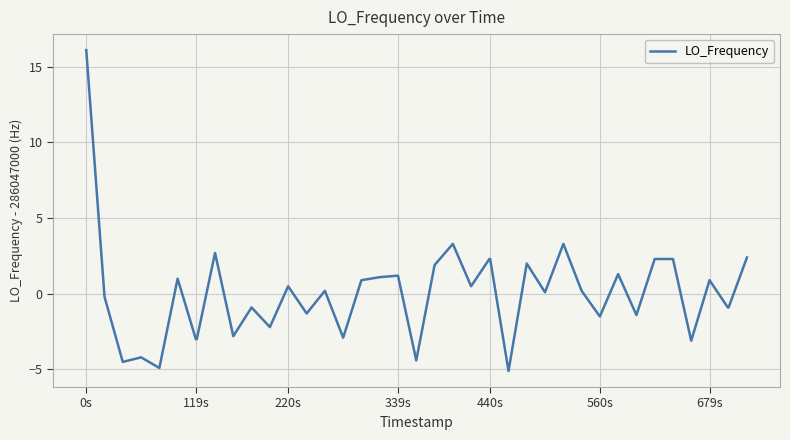

How many values are above zero?

22